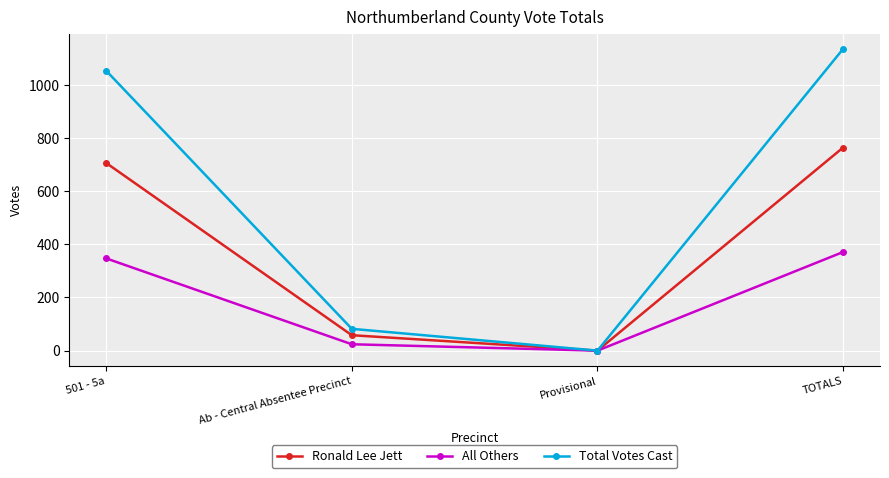

Which series has the largest total across all categories?

Total Votes Cast